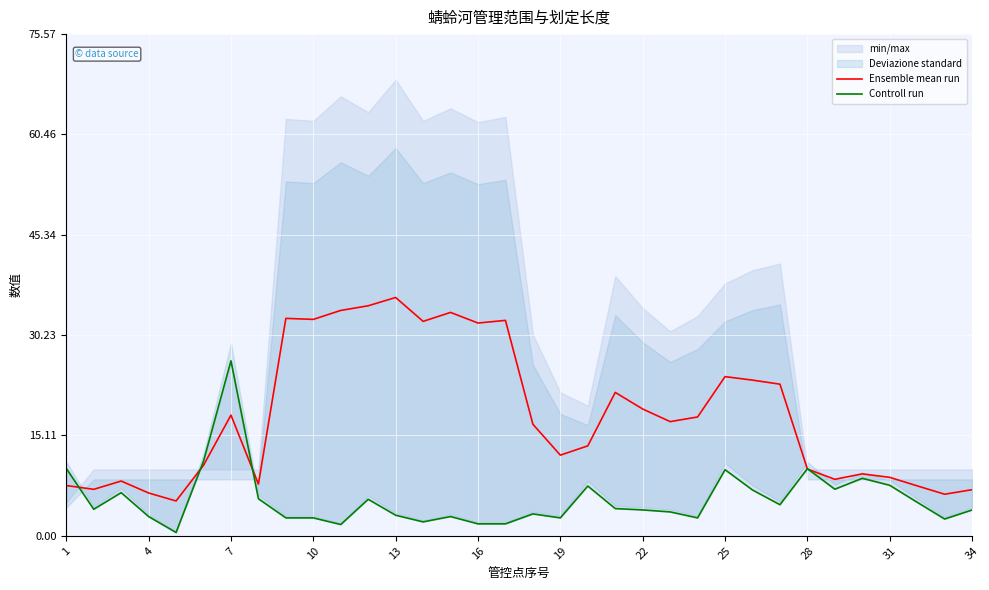

What is the maximum value for Ensemble mean run?

35.9